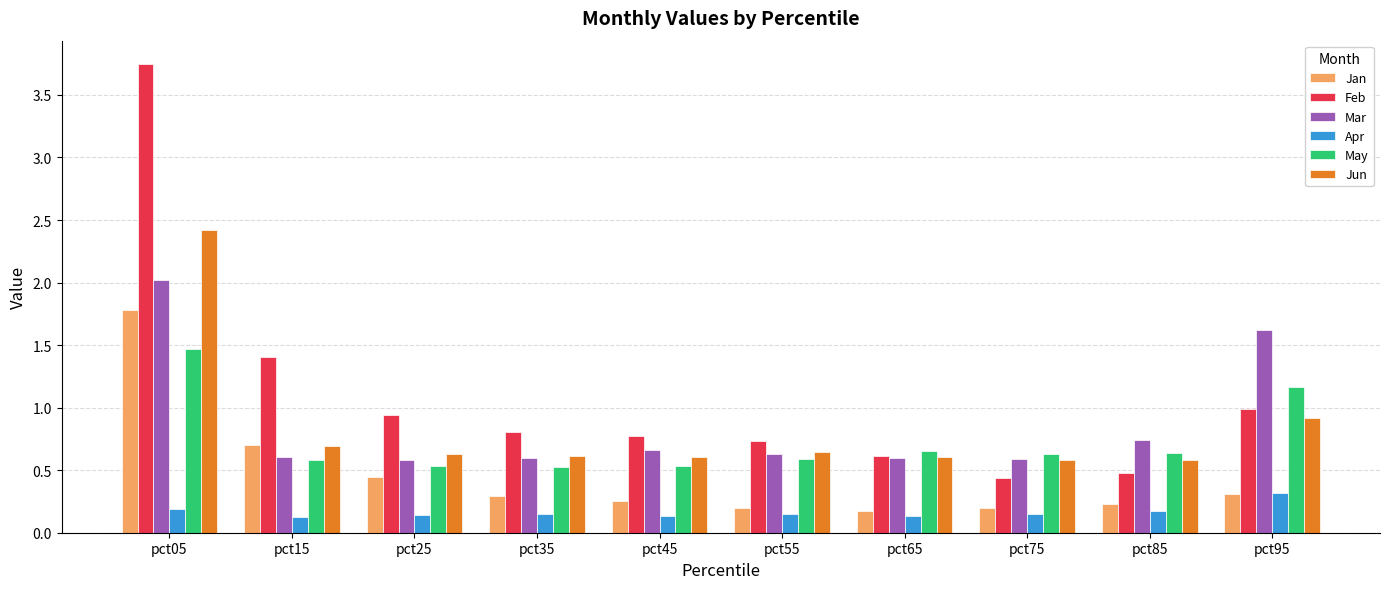

What is the sum of the May values at pct25 and pct65?

1.2